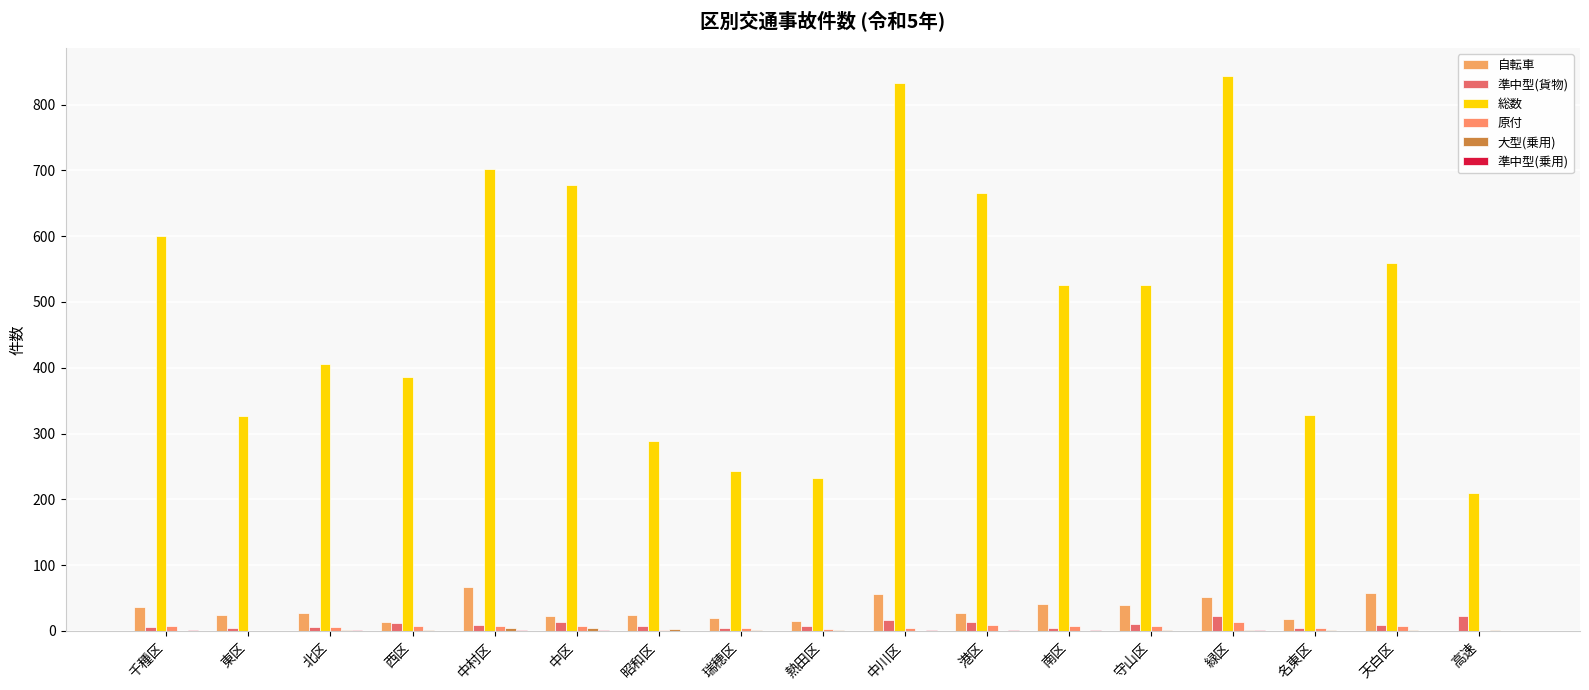

Count the 大型(乗用) values in the range 0 to 2.

14